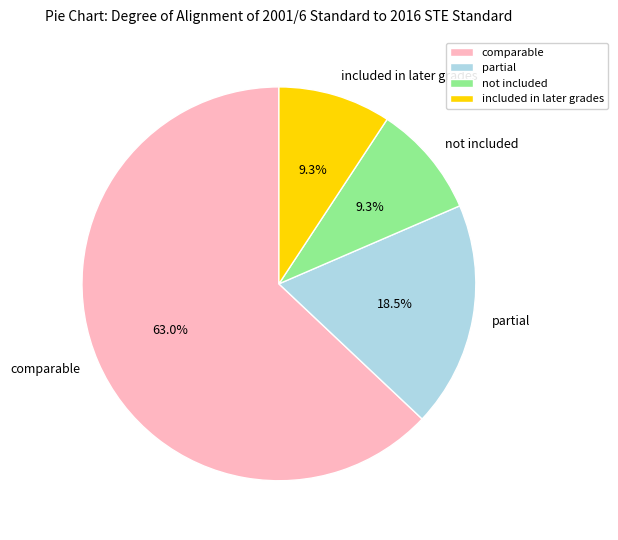

Which slice represents more than half of the pie?

comparable